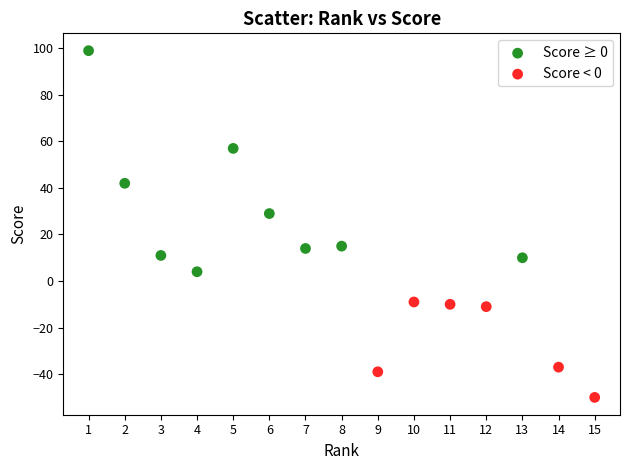

What are all the series names shown in the legend?

Score ≥ 0, Score < 0